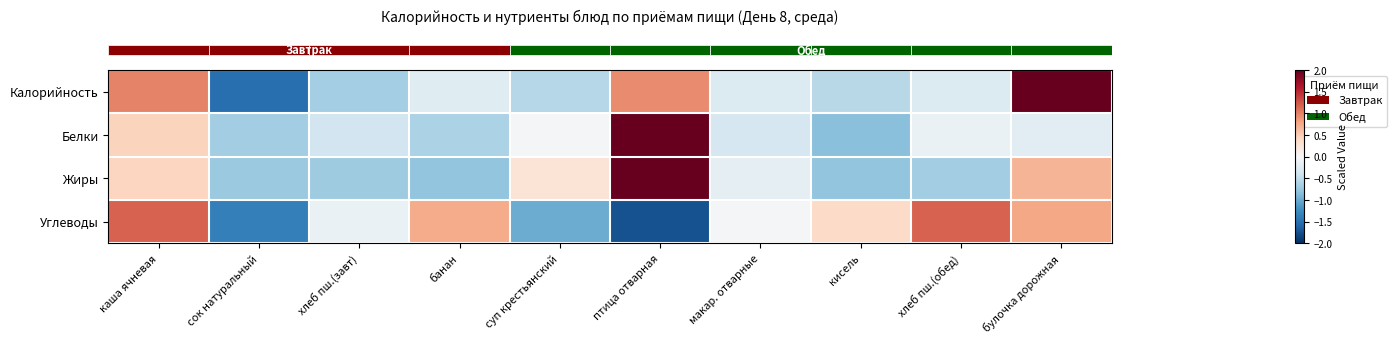

At which category is the sum across all series the highest?

птица отварная